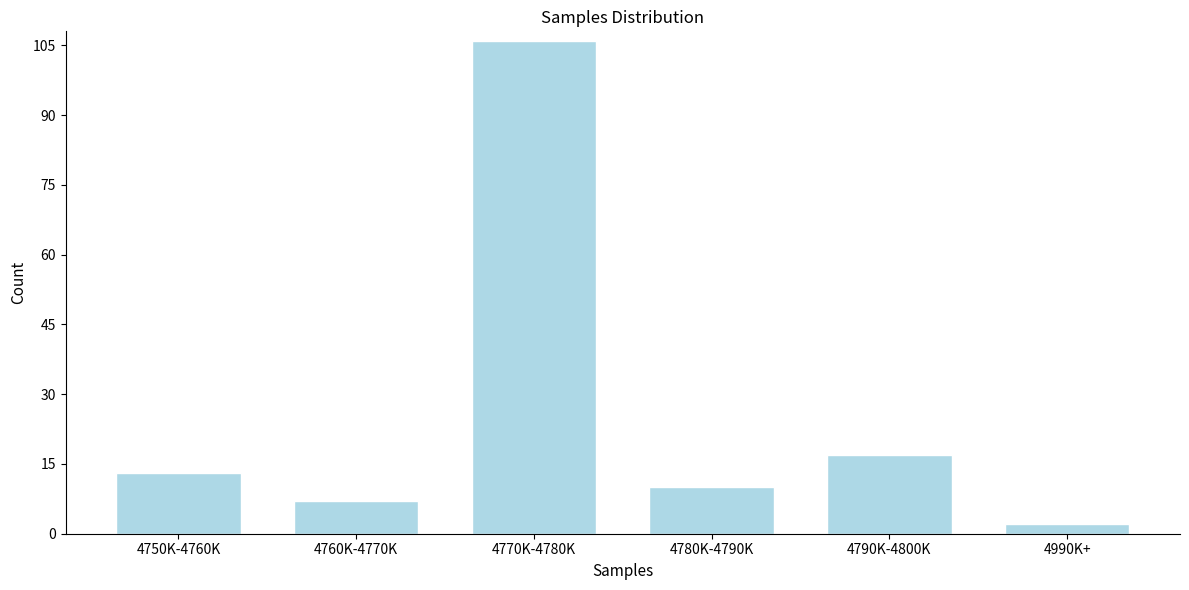

Reading left to right, transcribe all the data shown in this chart.

13	7	106	10	17	2